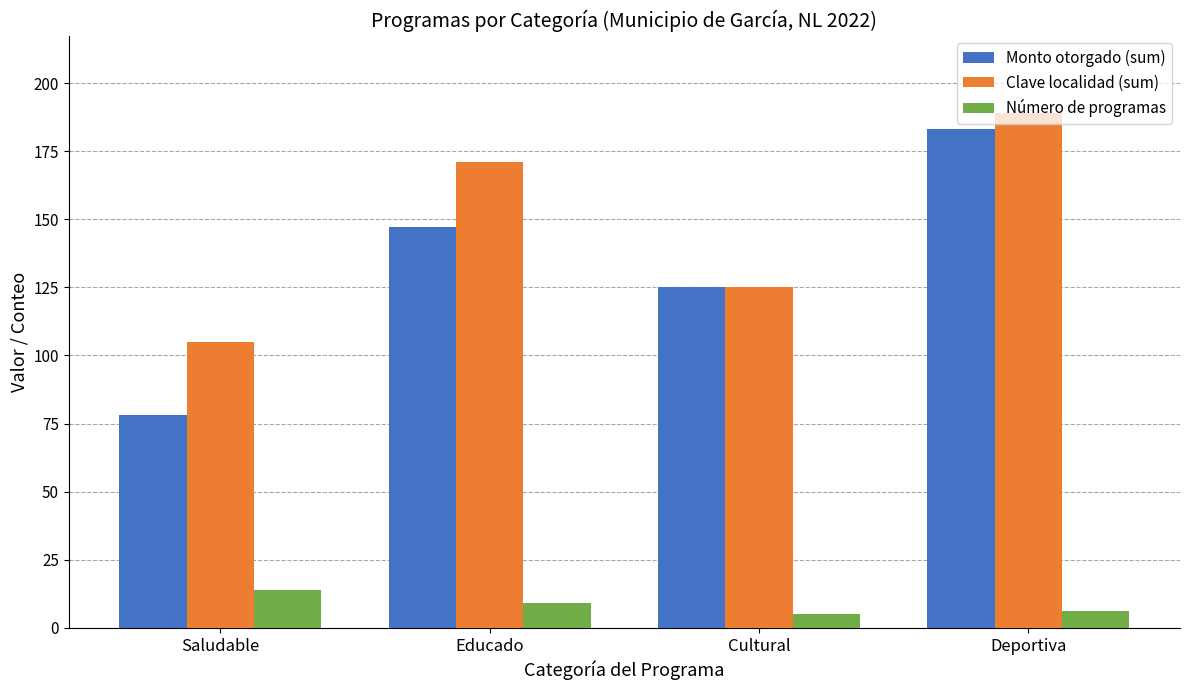

List the series in order of their peak value, highest first.

Clave localidad (sum), Monto otorgado (sum), Número de programas